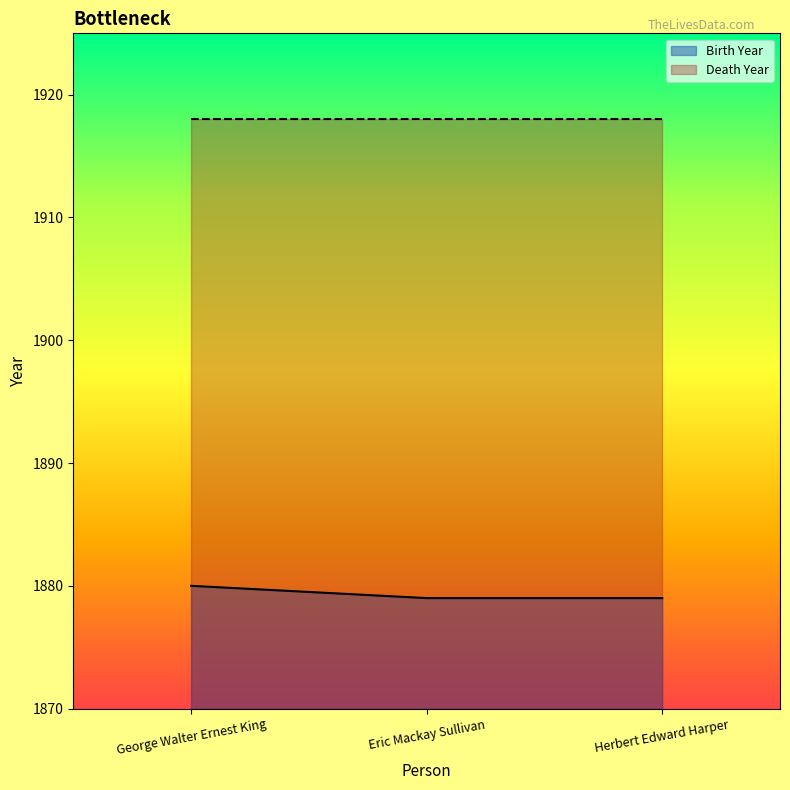

Is it true that the value at George Walter Ernest King is 911?

False